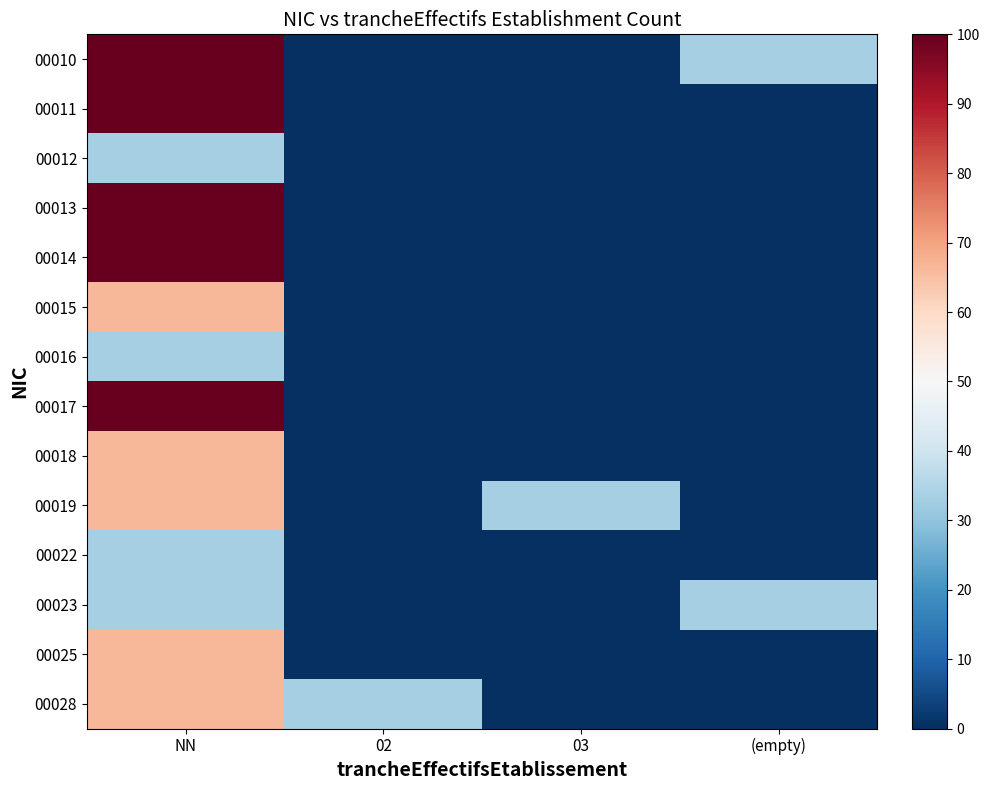

Rank the series at NN from lowest to highest value.

00012, 00016, 00022, 00023, 00015, 00018, 00019, 00025, 00028, 00010, 00011, 00013, 00014, 00017